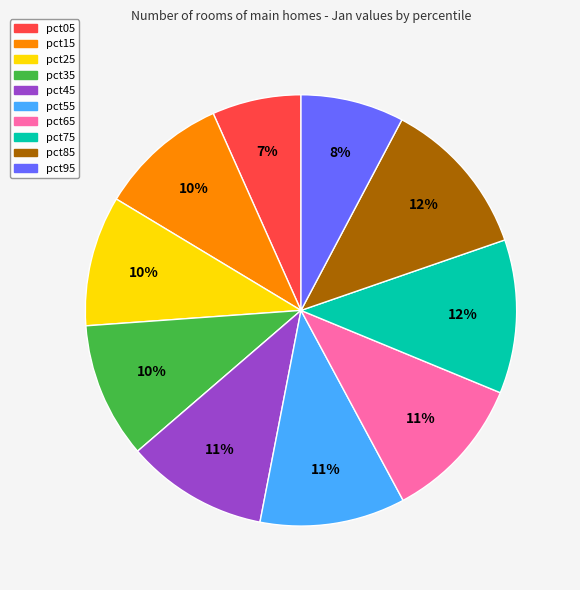

Is the sum of pct65 and pct15 greater than half?

No